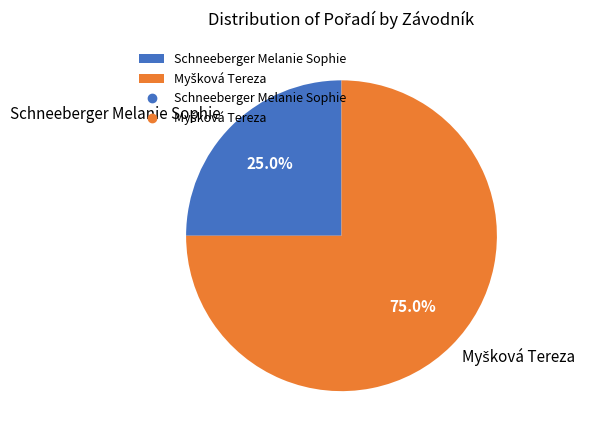

Does any single category account for the majority?

Yes